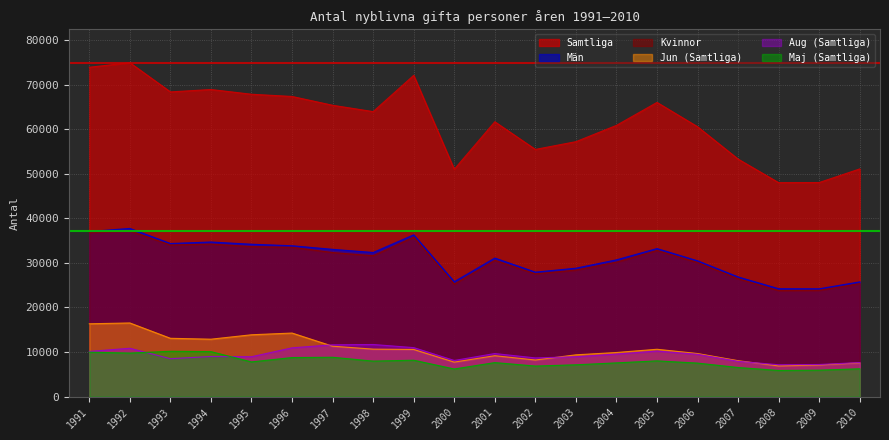

What is the average value of the Samtliga series?

61768